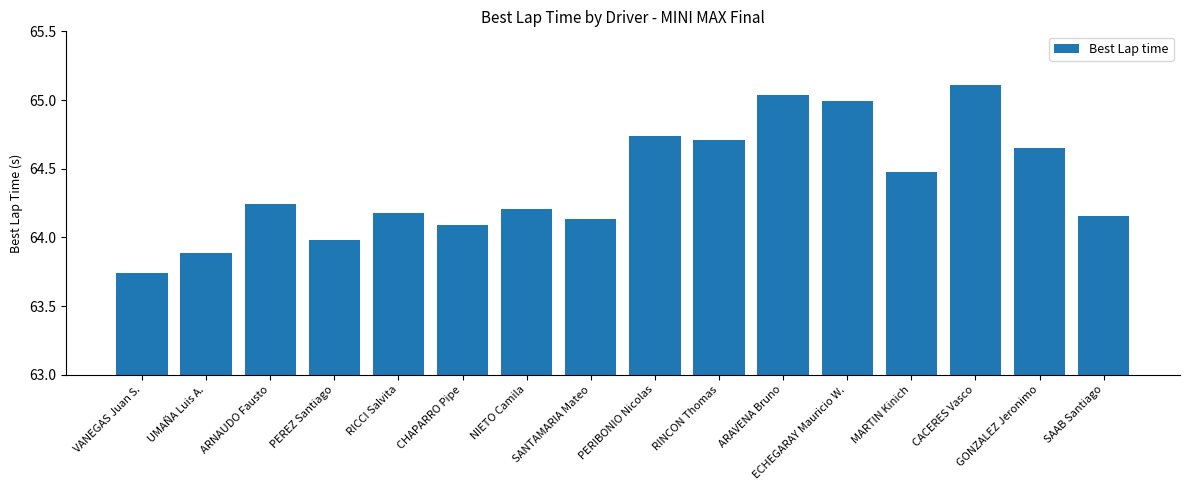

What is the ratio of the value at GONZALEZ Jeronimo to the value at NIETO Camila?

1.0